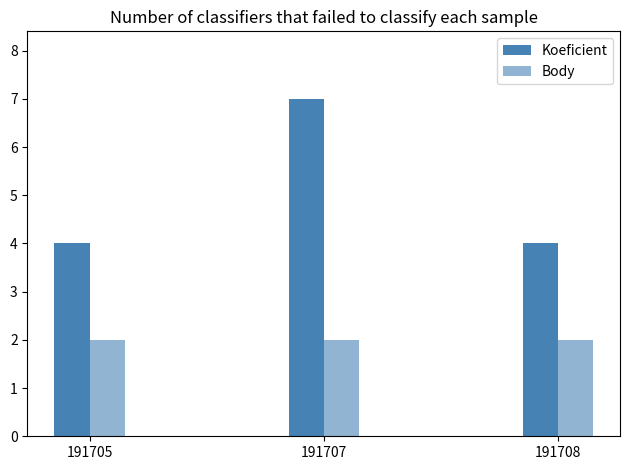

Count the number of categories in the chart.

3